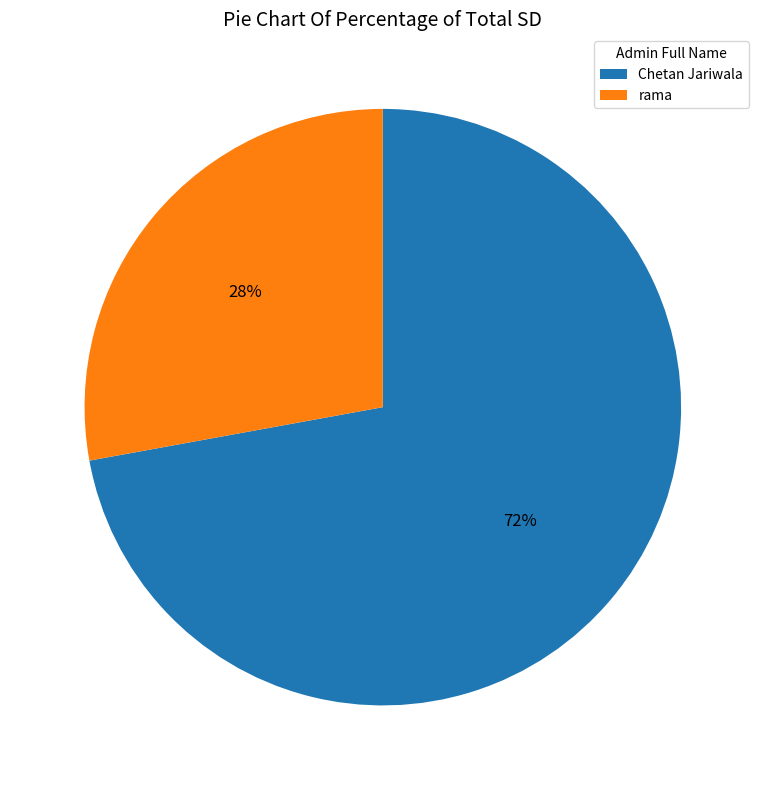

What percentage is the rama slice, to the nearest percent?

28%